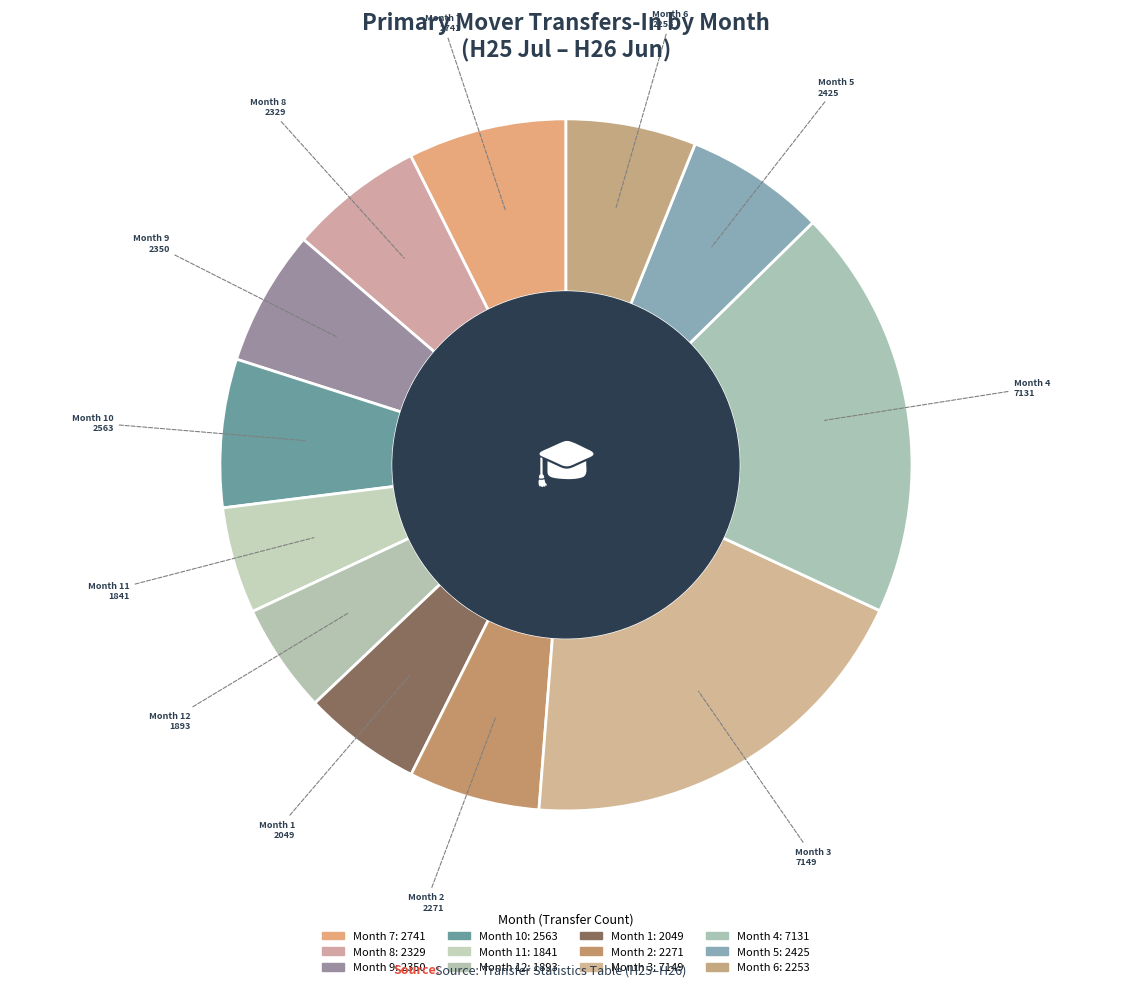

Which slice is the largest?

3